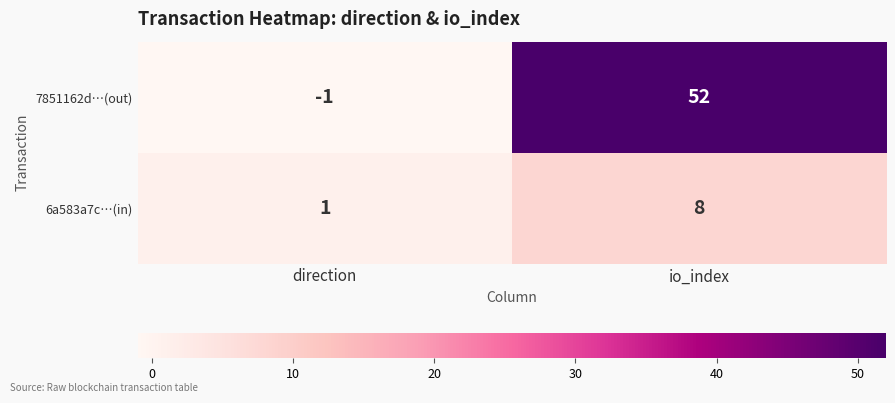

Which series changed the most between direction and io_index?

7851162d…(out)